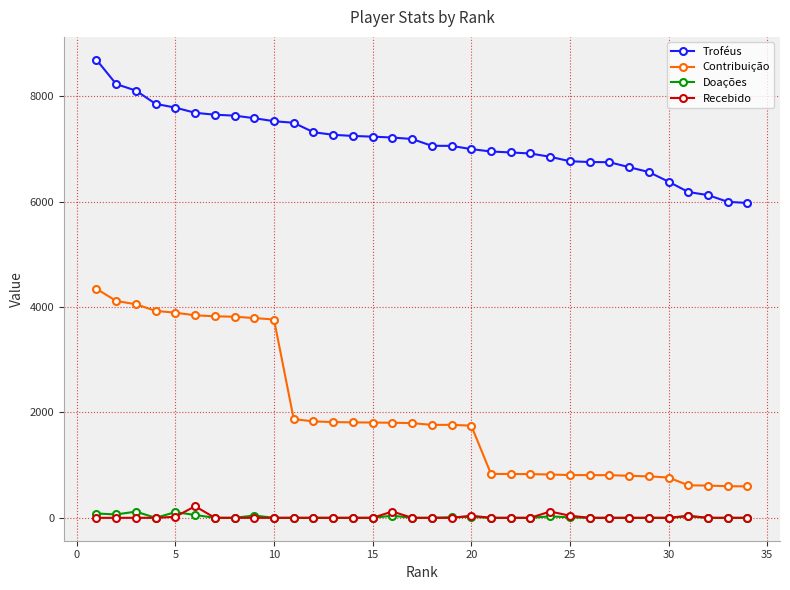

How many values in the Recebido series exceed 0?

7